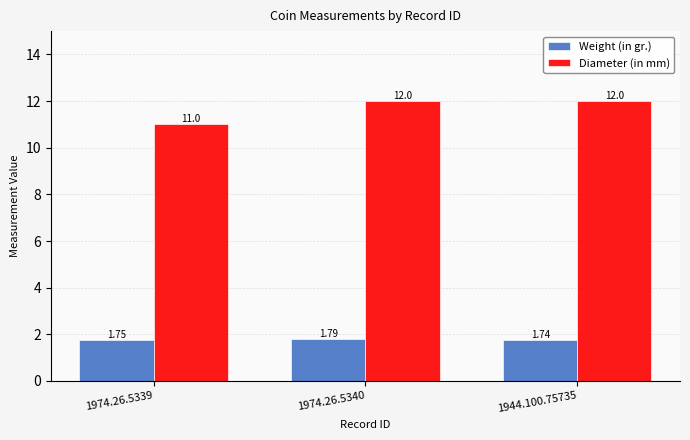

Where is Weight (in gr.) nearest to the value 1?

1944.100.75735